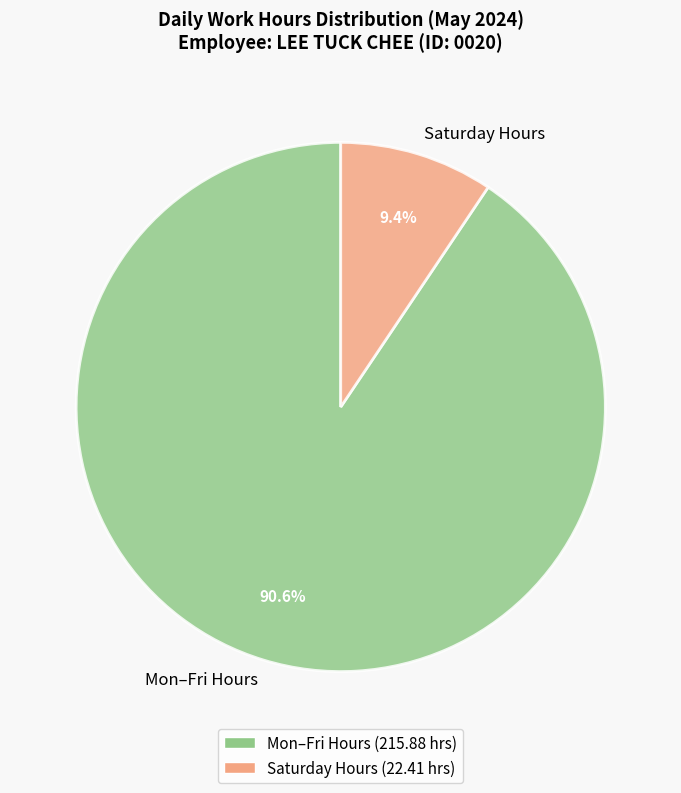

Is the sum of Saturday Hours and Mon–Fri Hours greater than half?

Yes